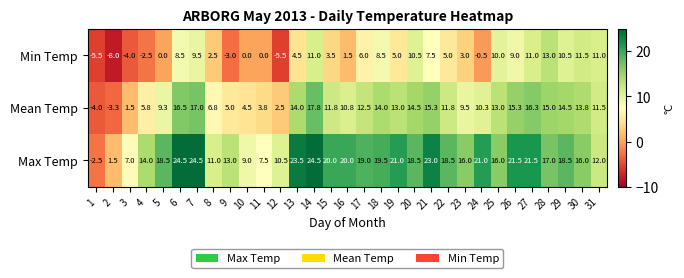

At 9, list the series in order from smallest to largest.

Min Temp, Mean Temp, Max Temp